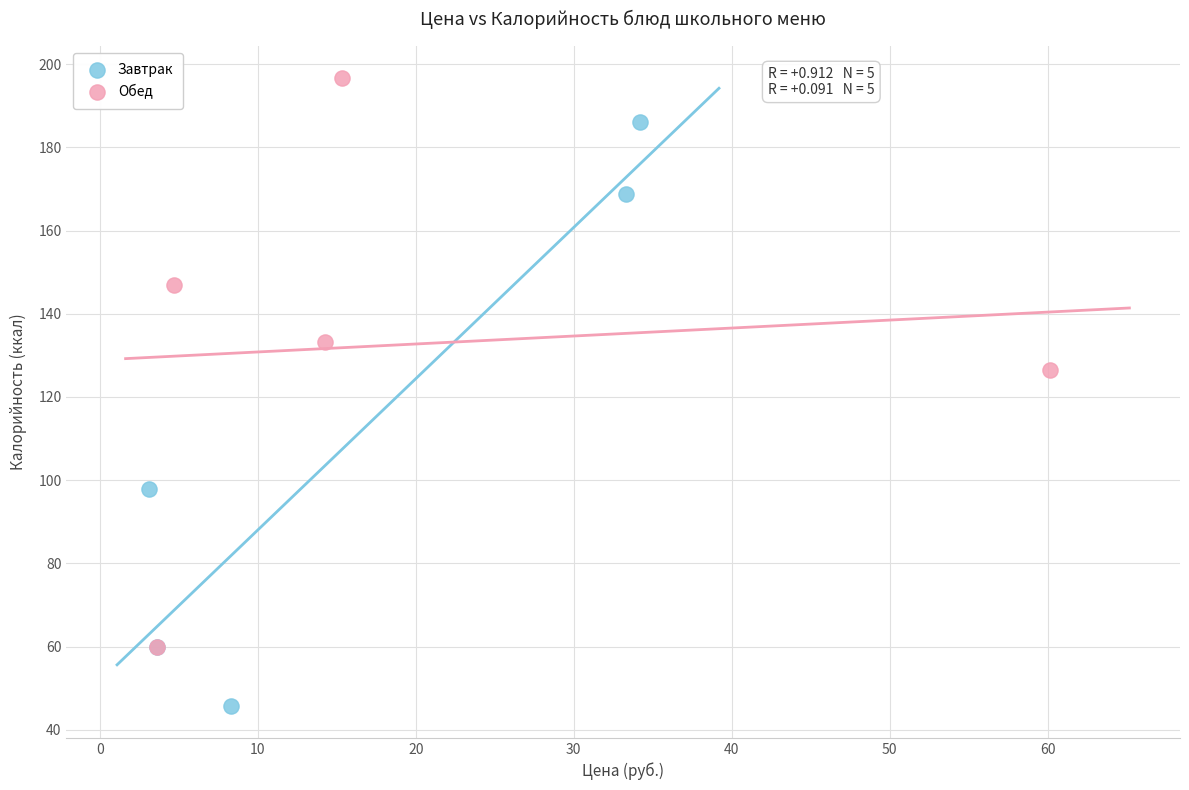

Which series contains the lowest Y value?

Завтрак